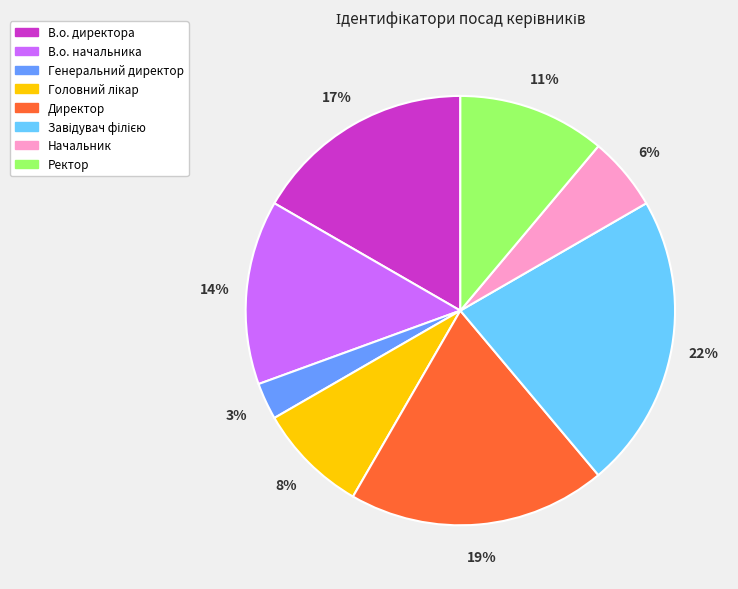

The В.о. начальника slice represents 25% of the pie. True or false?

False